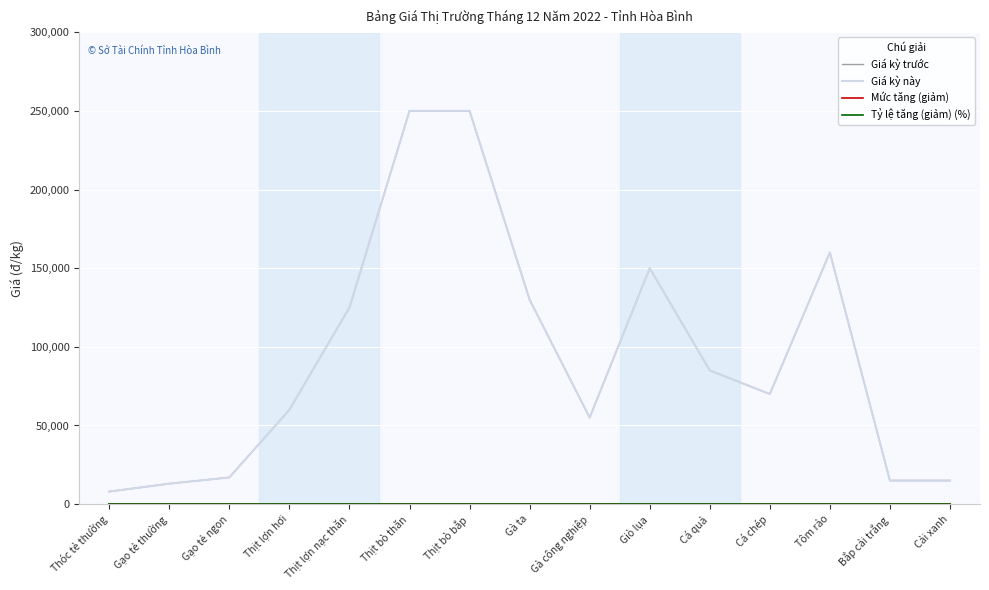

What is the lowest value of the Giá kỳ trước series?

8000